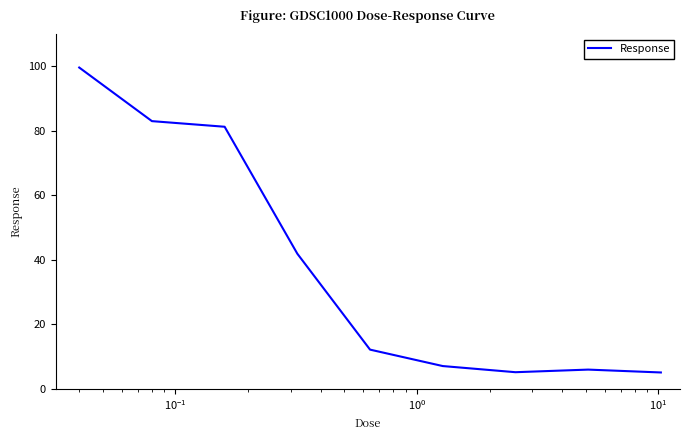

What is the greatest value displayed?

99.7